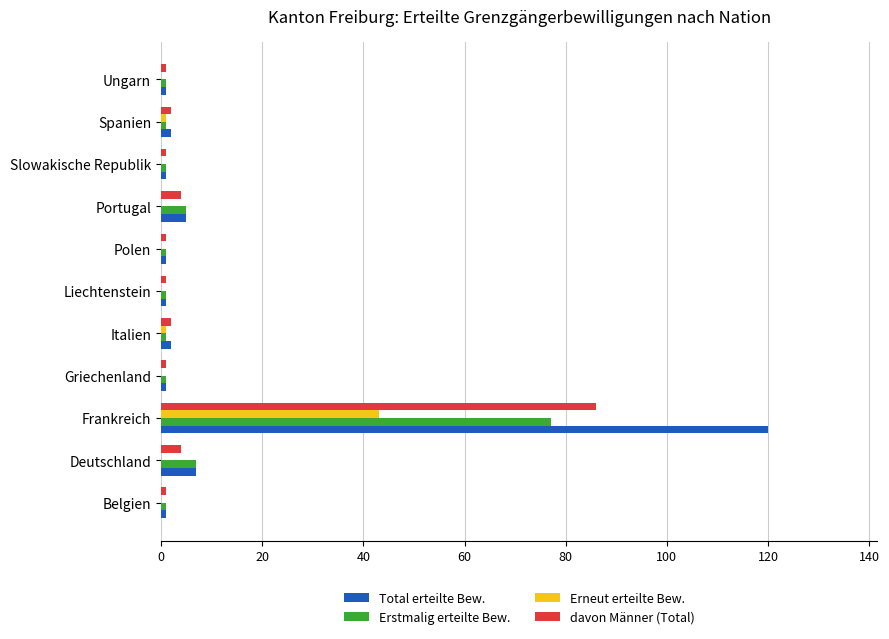

Is it true that Erneut erteilte Bew. equals -22 at Ungarn?

False